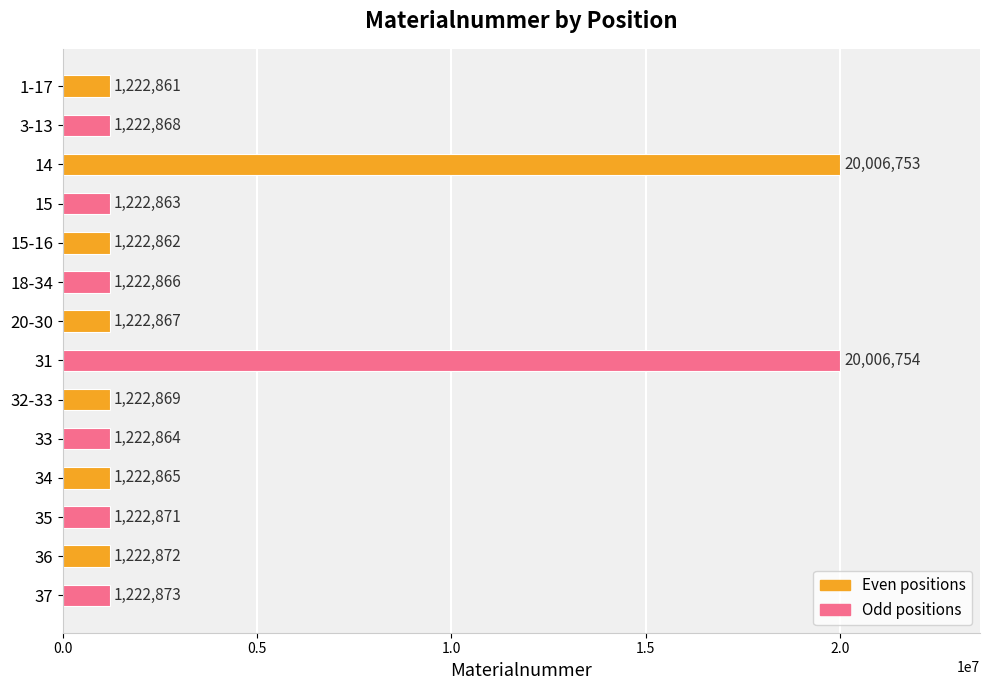

What is the maximum value shown in the chart?

20006754